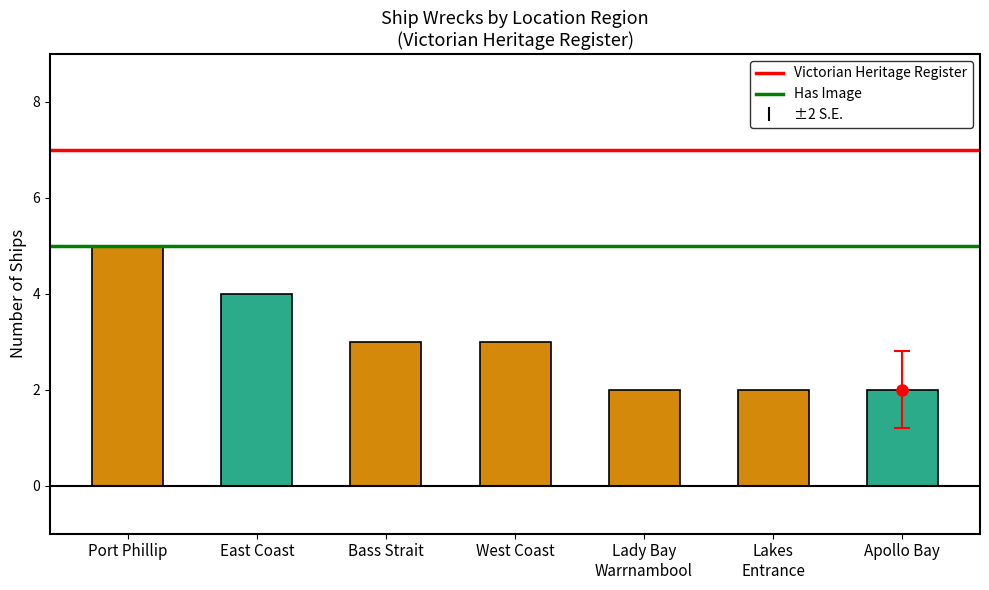

Does the chart contain any negative values?

No